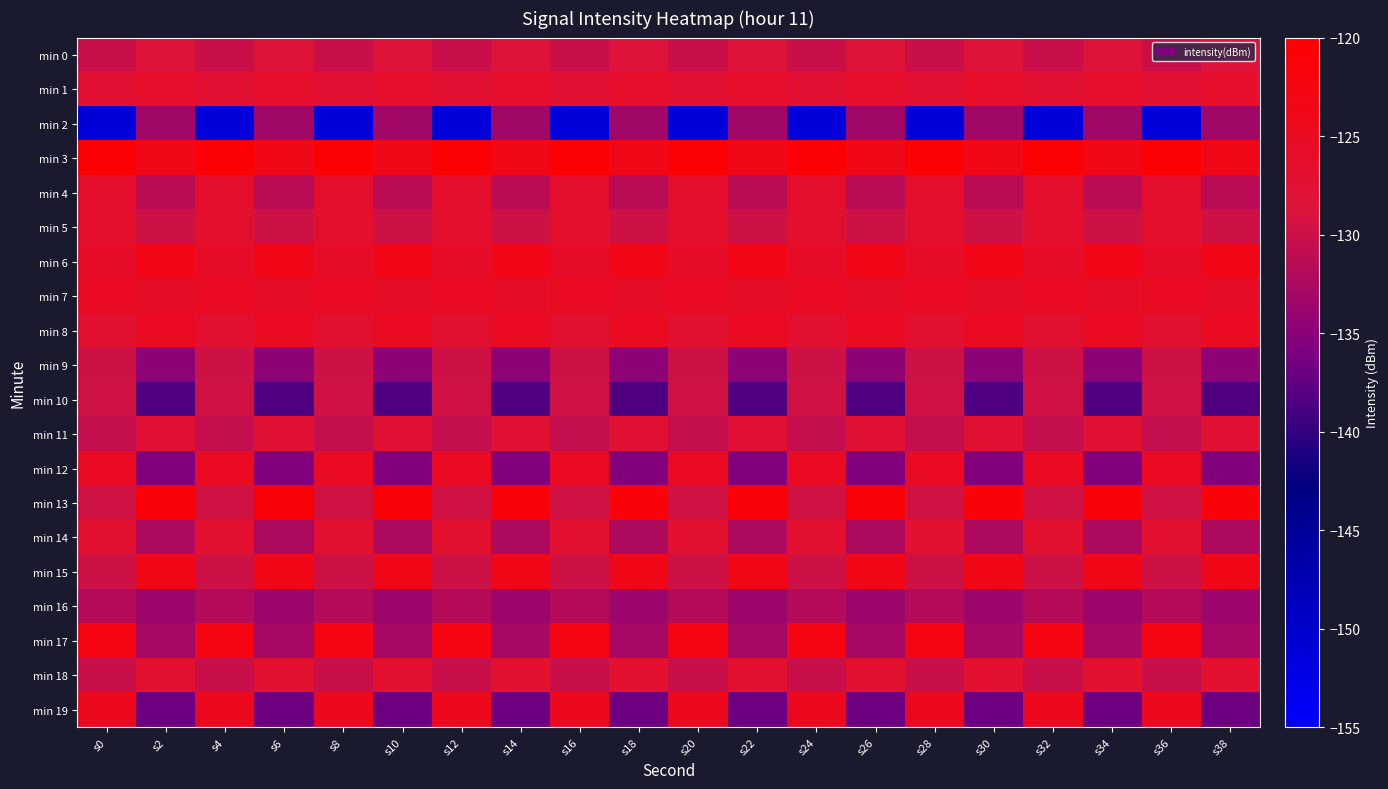

Which series has the widest spread of values?

min 2